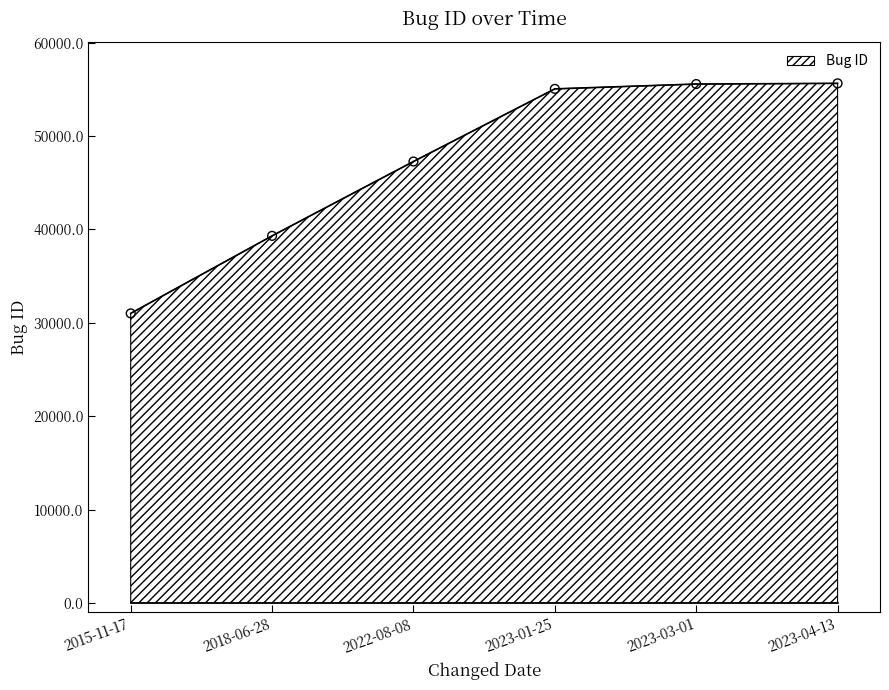

What is the change in value from 2018-06-28 to 2023-03-01?

+16255